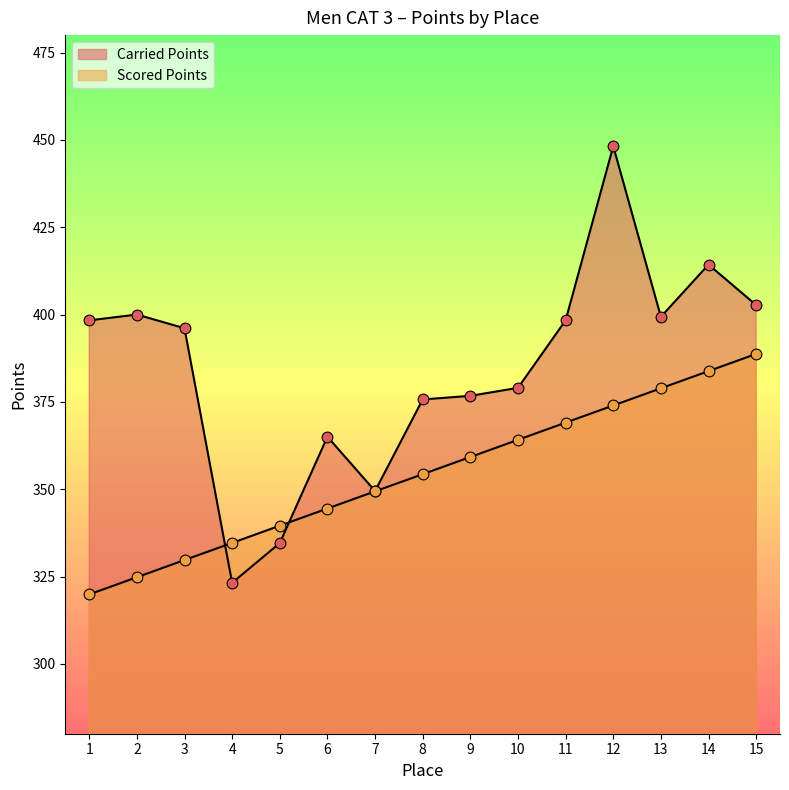

What is the total value across all series at 12?

822.2